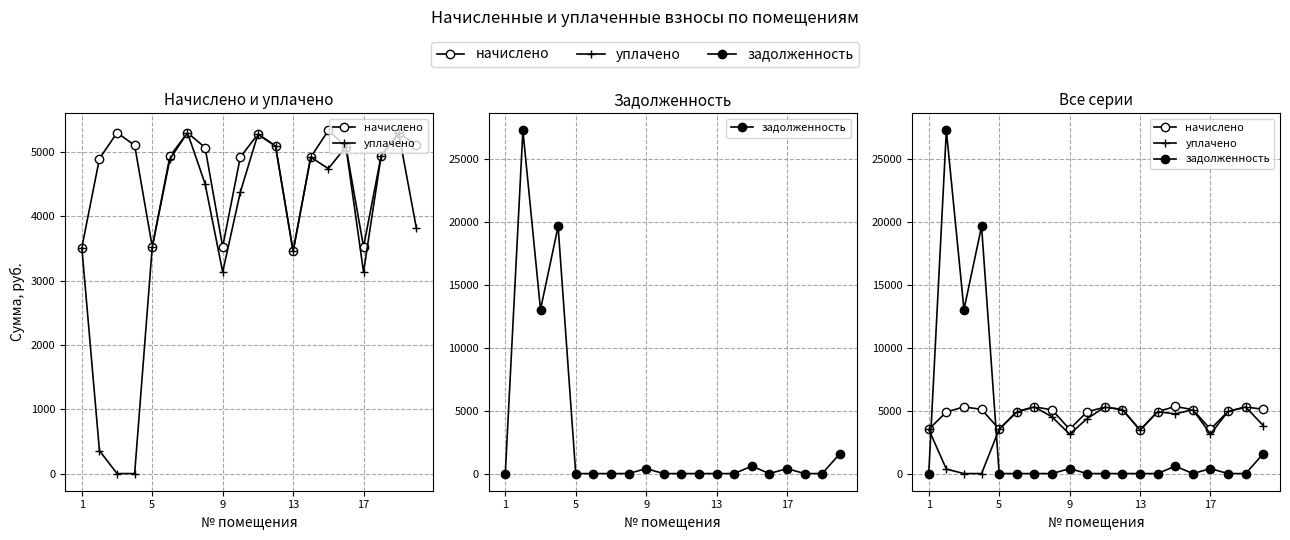

How many intersections are there between уплачено and задолженность?

2